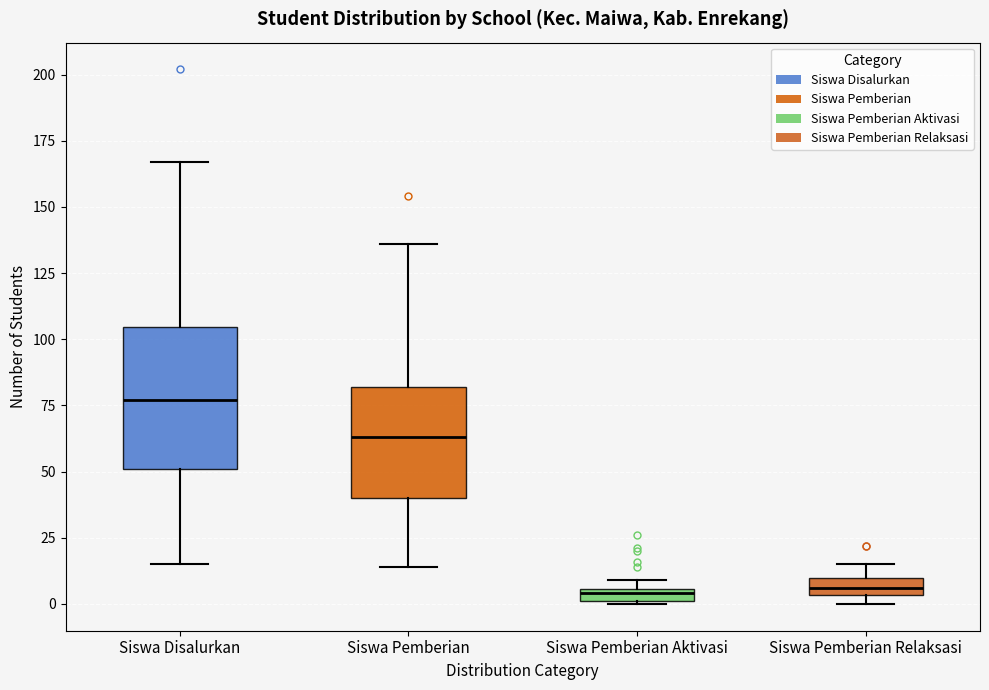

Which box has the highest median line?

Siswa Disalurkan